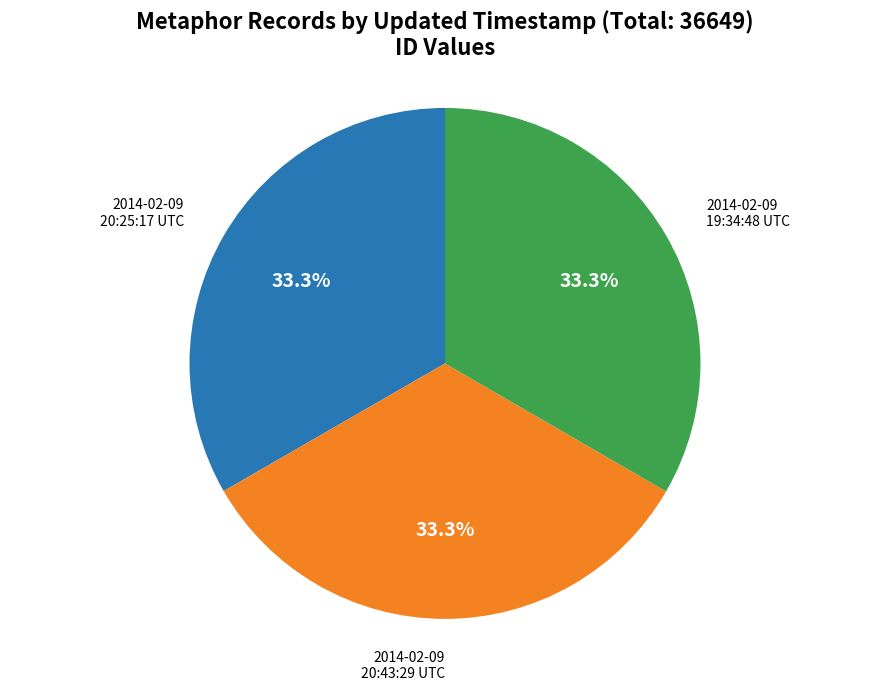

Is there any slice that represents more than half of the pie?

No